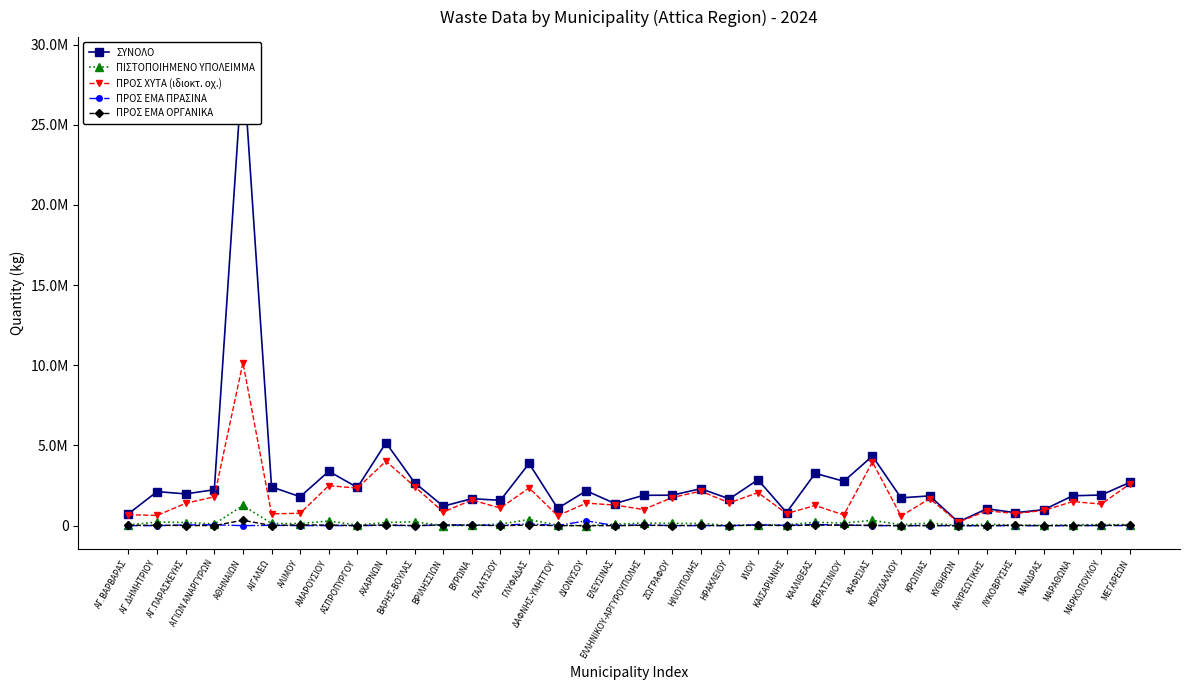

At how many categories does at least one series exceed 15136538?

1